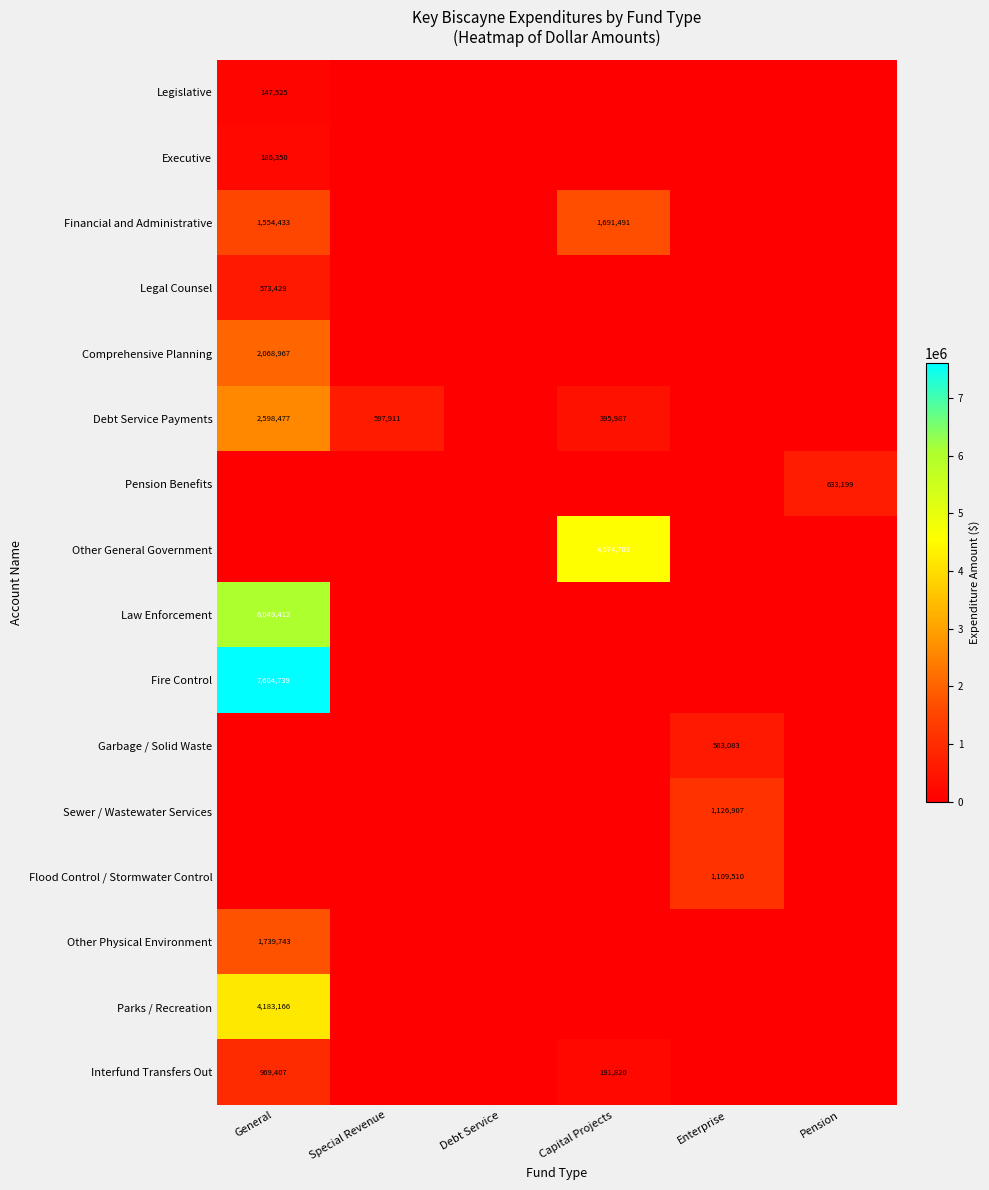

List the labels in order of Pension Benefits value, largest first.

Pension, General, Special Revenue, Debt Service, Capital Projects, Enterprise